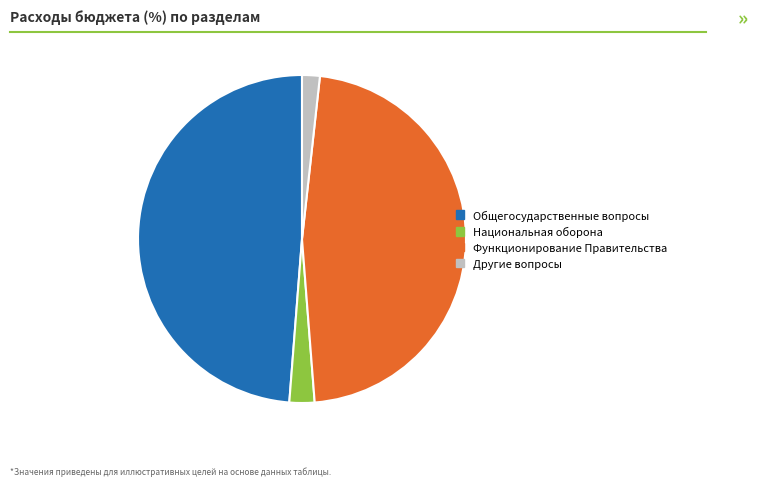

Combined, do Национальная оборона and Общегосударственные вопросы account for over 50%?

Yes